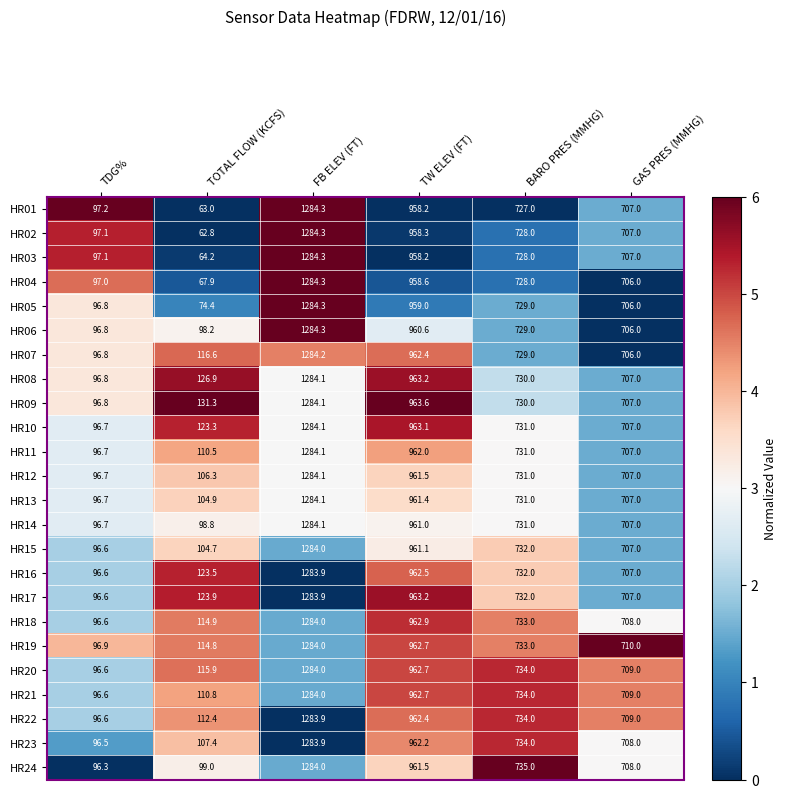

True or false: HR15 has a value of 961.1 at TW ELEV (FT).

True